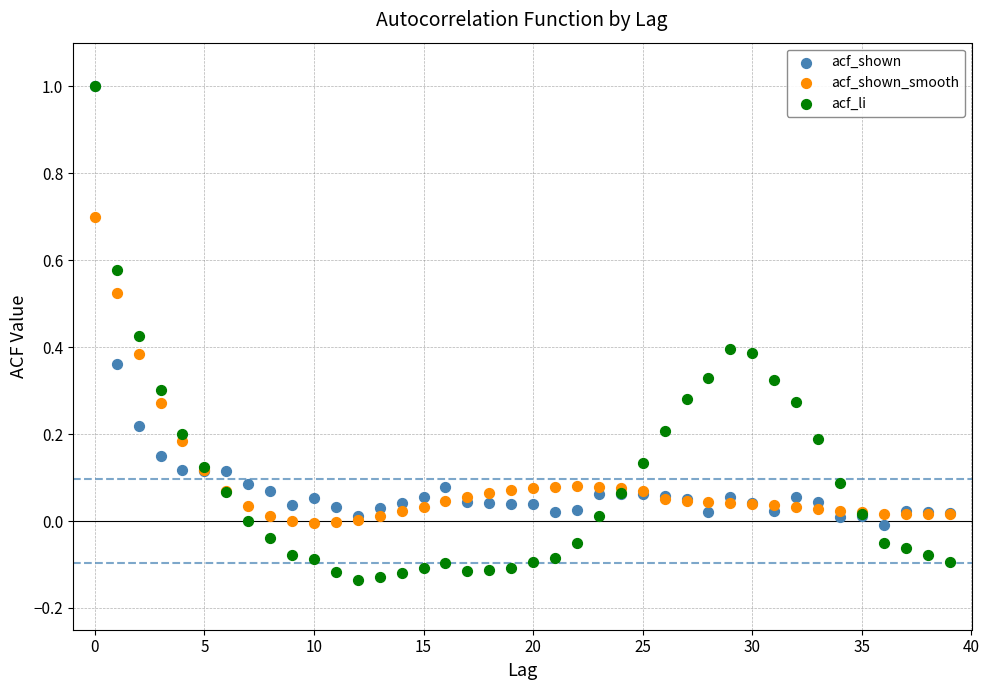

Which series reaches the minimum Y coordinate?

acf_li